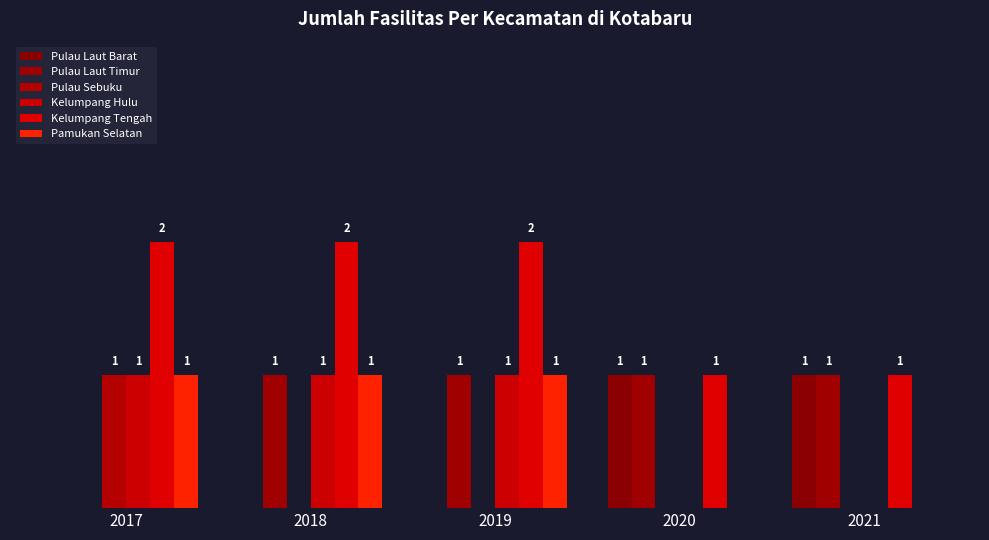

True or false: Pulau Sebuku has a value of 1 at 2018.

False